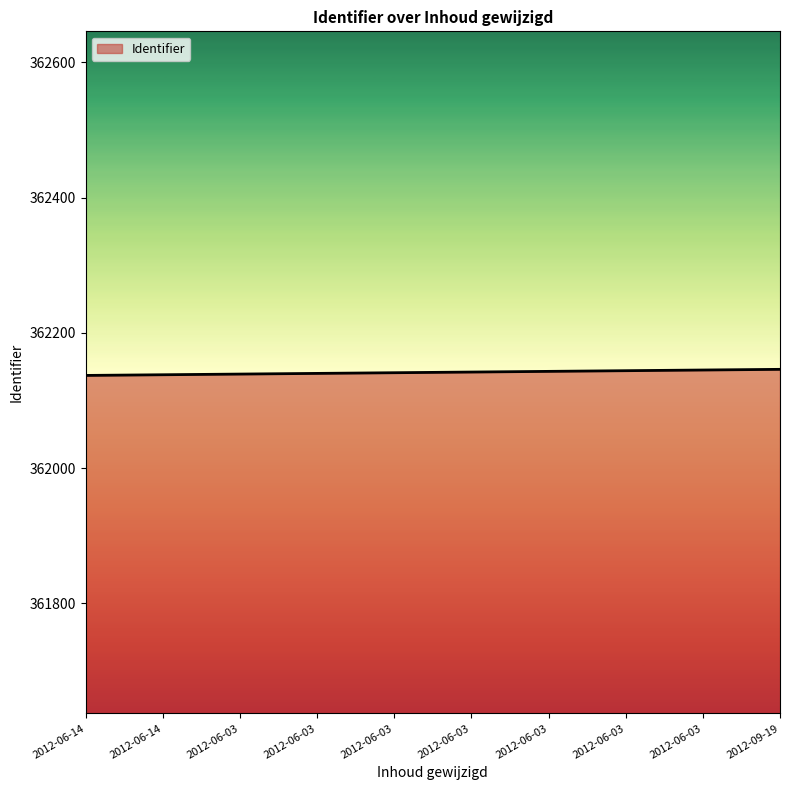

What is the difference between the values at 2012-06-03 and 2012-06-14?

7